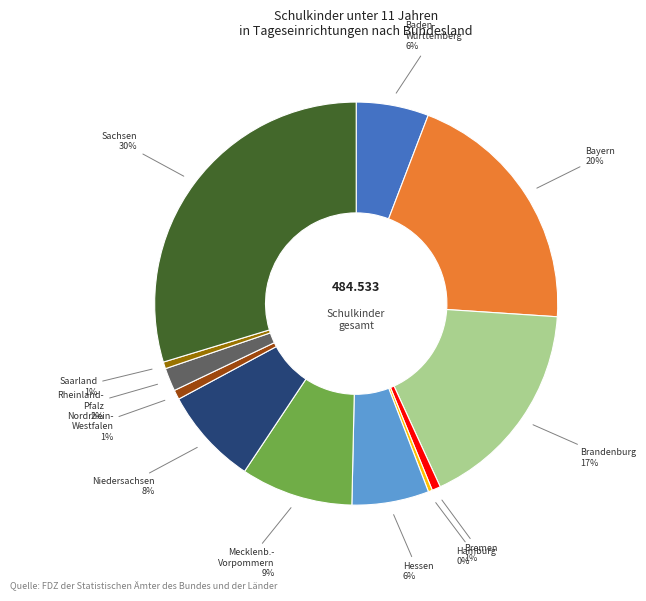

Is there any slice that represents more than half of the pie?

No